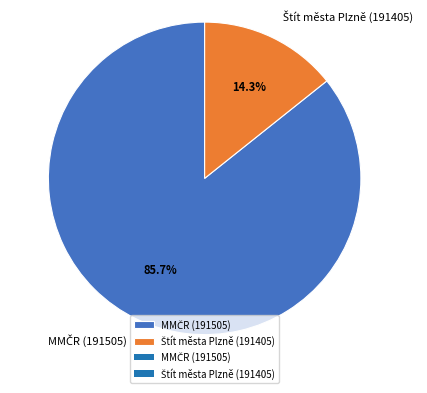

Is there any slice that represents more than half of the pie?

Yes